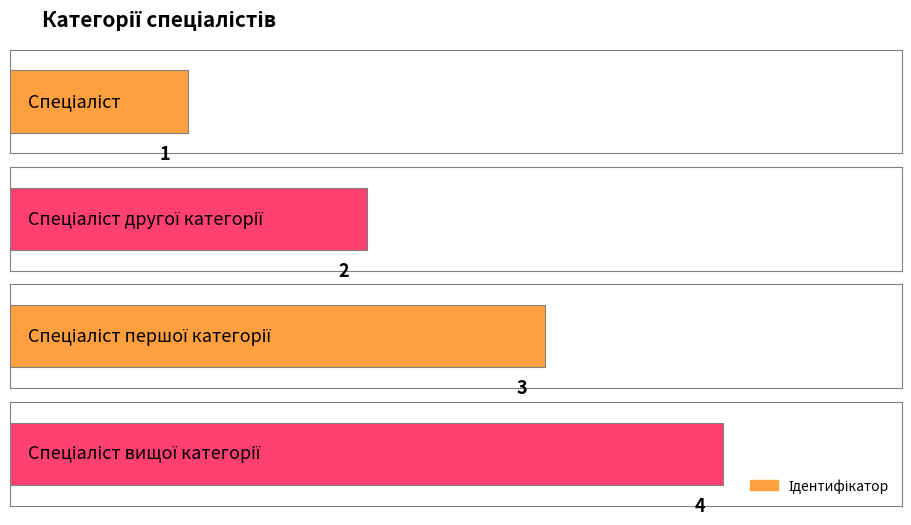

Approximately how many times larger is the value at Спеціаліст compared to Спеціаліст другої категорії?

0.5